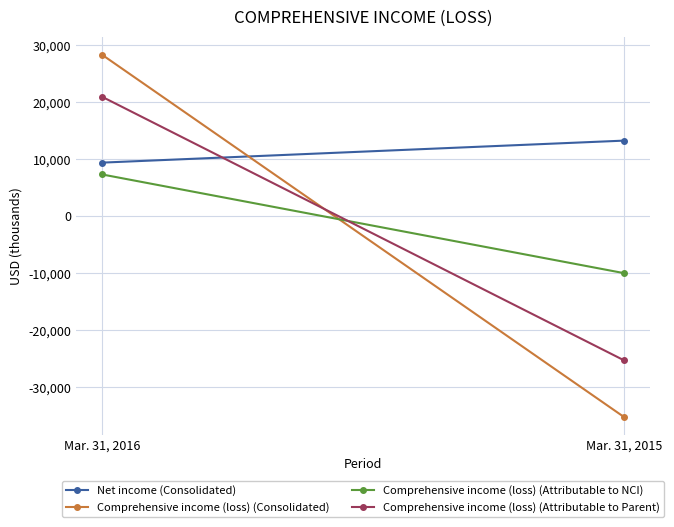

True or false: Comprehensive income (loss) (Attributable to NCI) has a value of 3910 at Mar. 31, 2016.

False